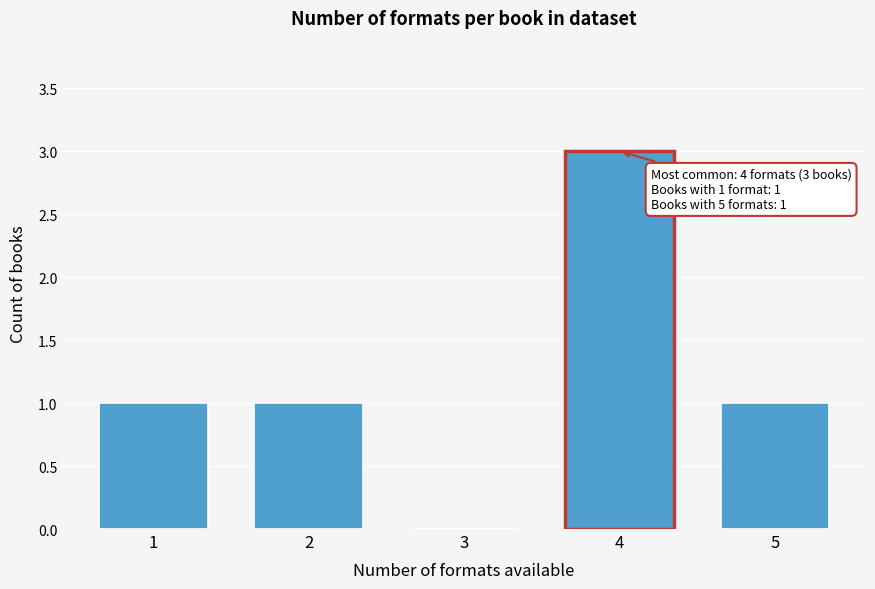

Reading left to right, list all the values displayed in this chart.

1=1	2=1	3=0	4=3	5=1